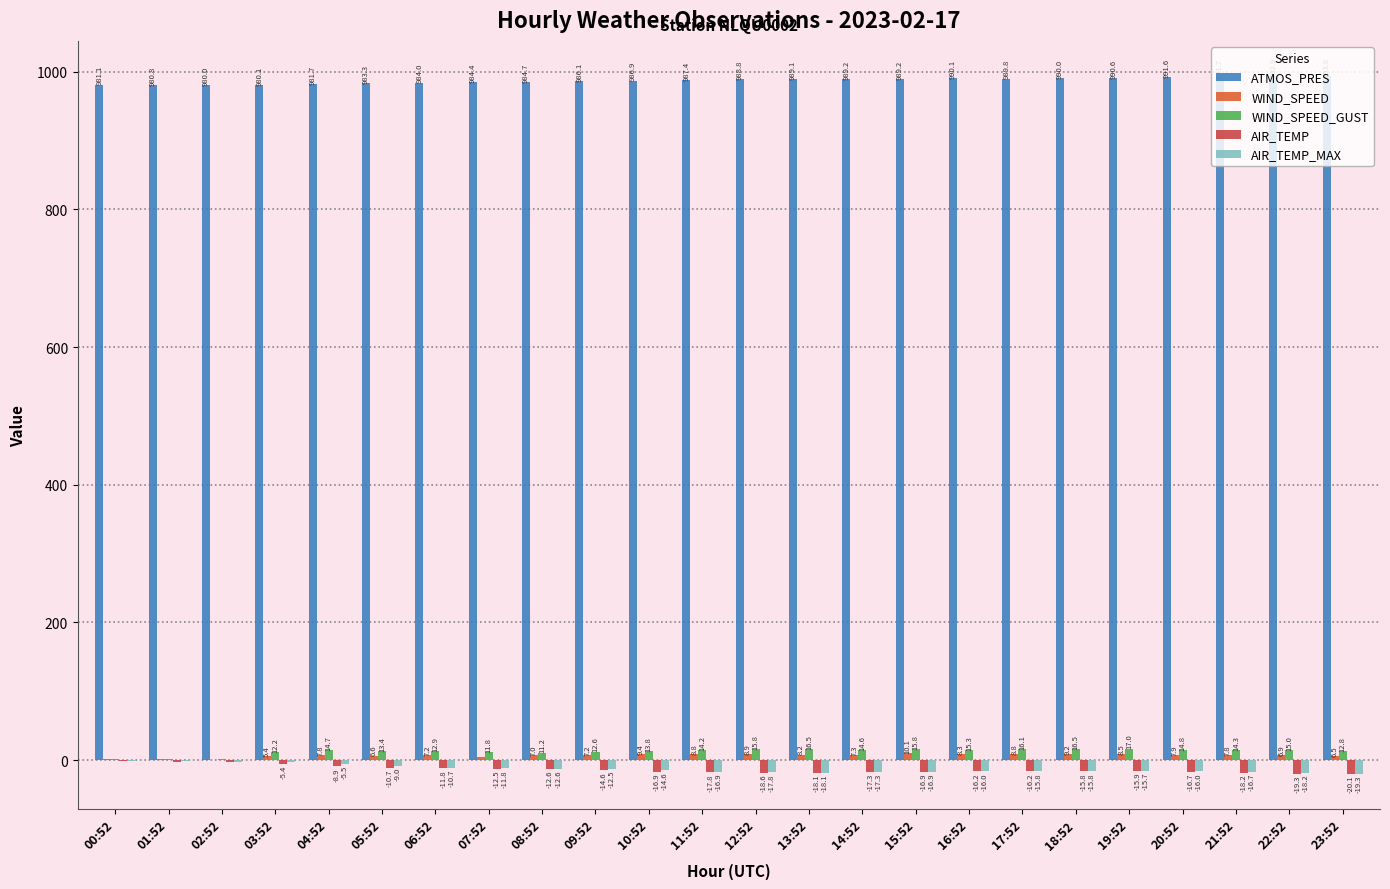

Where does the AIR_TEMP_MAX series first go above -15?

00:52